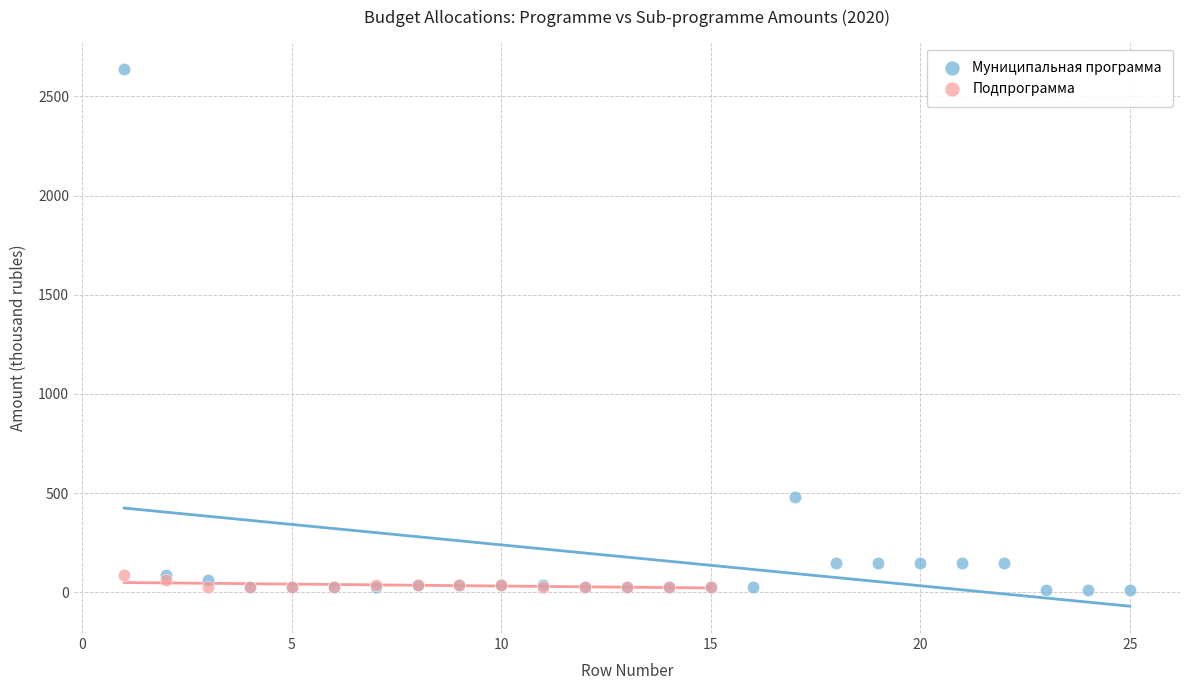

Which series reaches the maximum Y coordinate?

Муниципальная программа